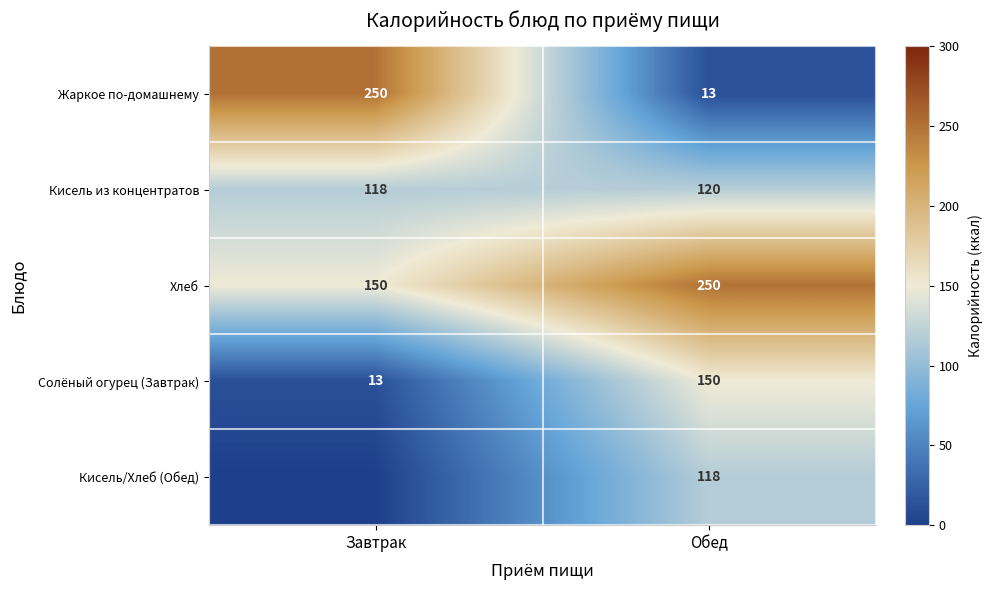

What is the maximum value shown in the chart?

250